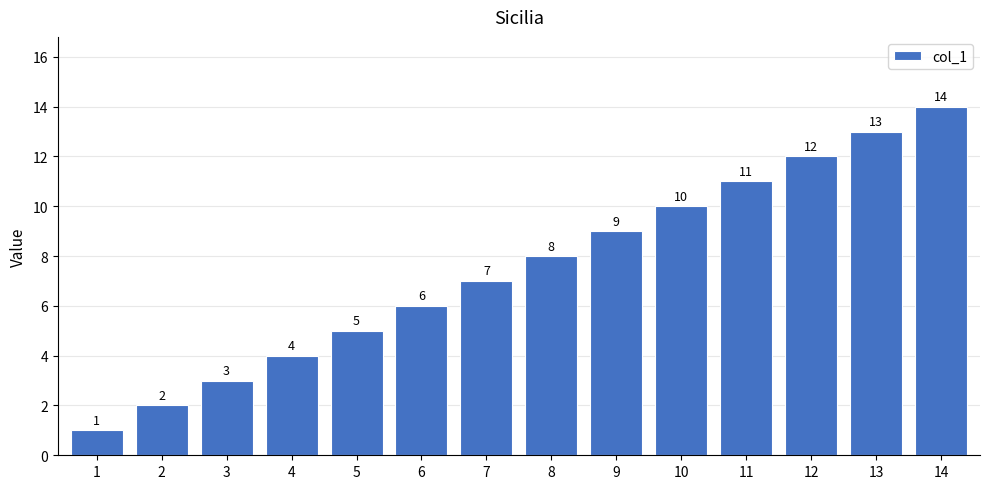

Reading right to left, transcribe all the data shown in this chart.

14	13	12	11	10	9	8	7	6	5	4	3	2	1